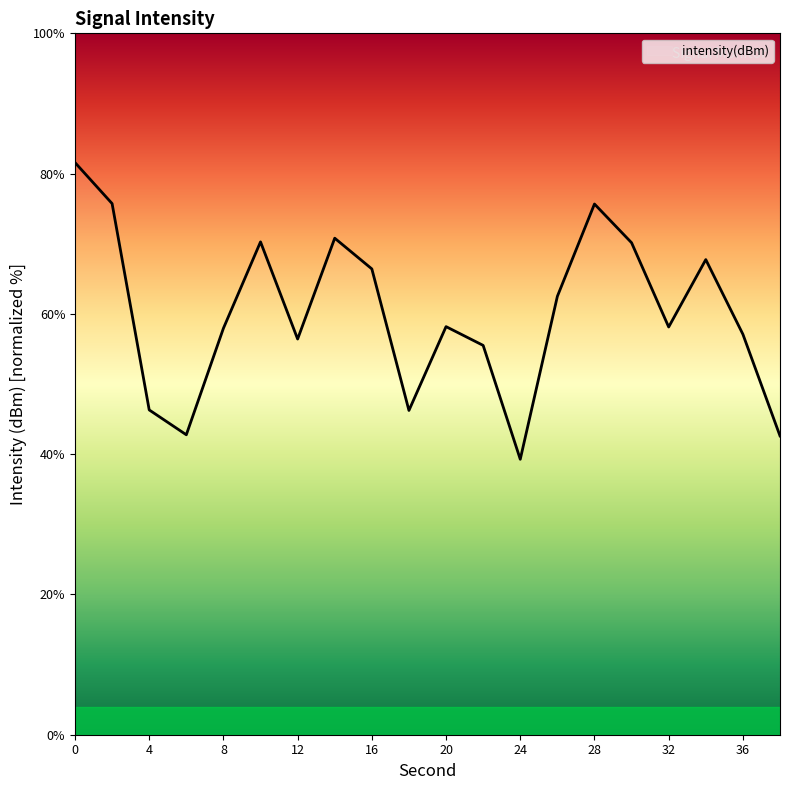

What is the difference between the maximum and minimum values?

42.3